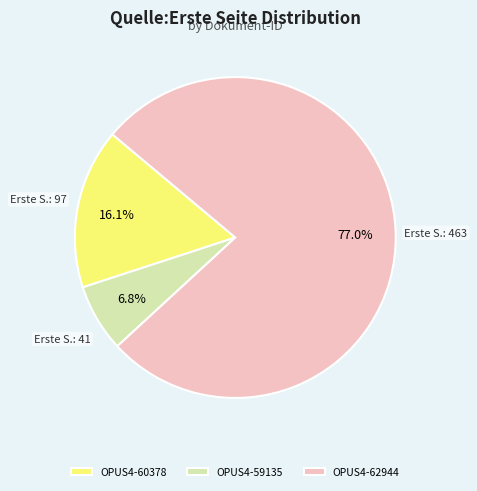

Which slice represents more than half of the pie?

OPUS4-62944